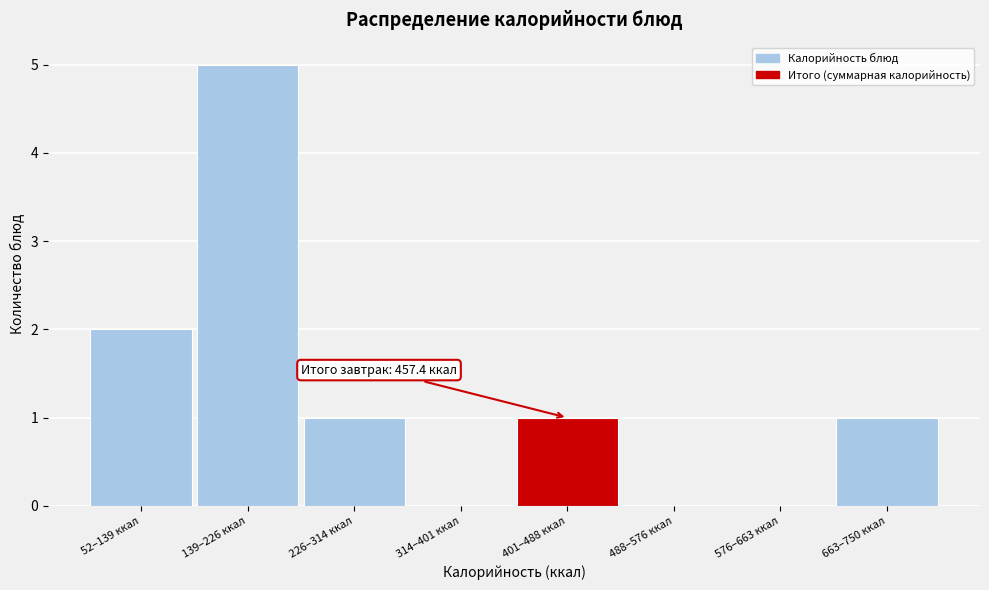

Reading right to left, extract all data points from this chart.

663–750 ккал=1	576–663 ккал=0	488–576 ккал=0	401–488 ккал=1	314–401 ккал=0	226–314 ккал=1	139–226 ккал=5	52–139 ккал=2